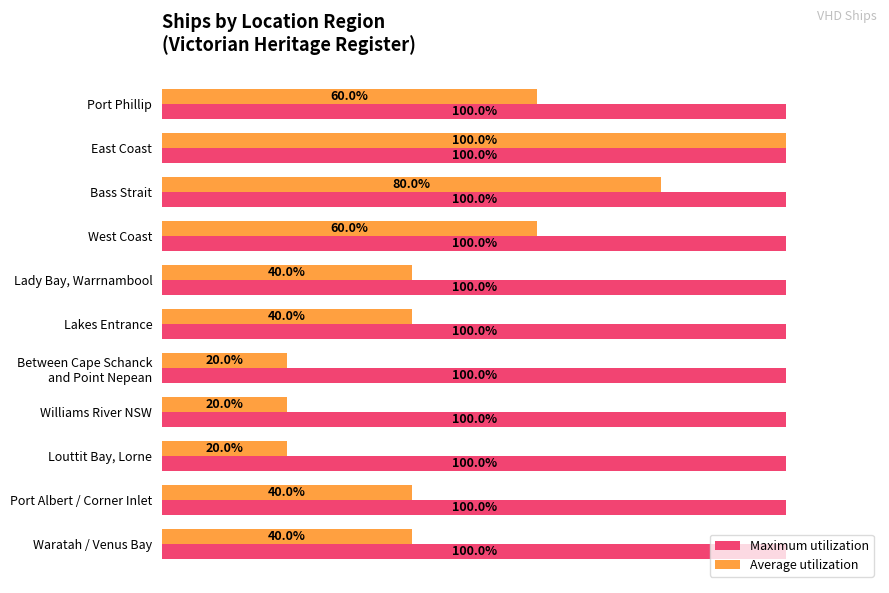

At which label does Average utilization reach its peak?

East Coast